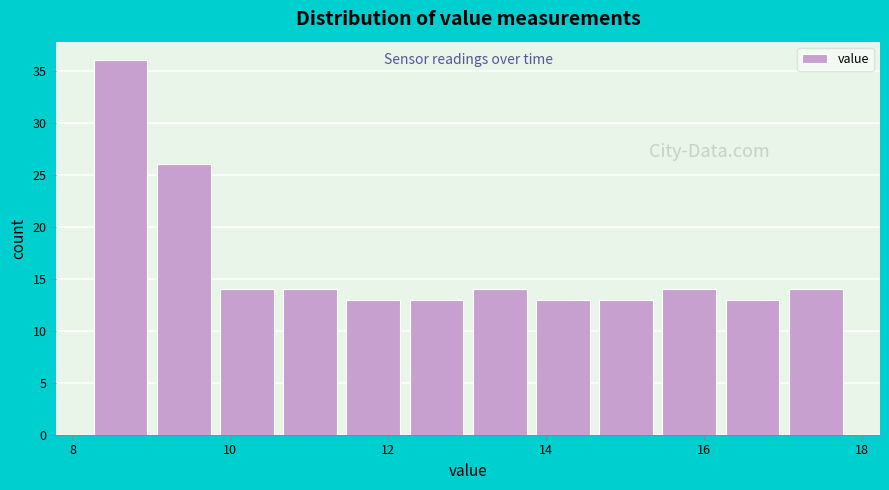

Reading left to right, transcribe this chart: for each bar, give the range it covers on the x-axis and its height. Neither the bar edges nor the heights are printed on the chart, so give them approximately, as read against the axes.

8.2 to 9.0: 36
9.0 to 9.8: 26
9.8 to 10.6: 14
10.6 to 11.4: 14
11.4 to 12.2: 13
12.2 to 13.0: 13
13.0 to 13.8: 14
13.8 to 14.6: 13
14.6 to 15.4: 13
15.4 to 16.2: 14
16.2 to 17.0: 13
17.0 to 17.8: 14